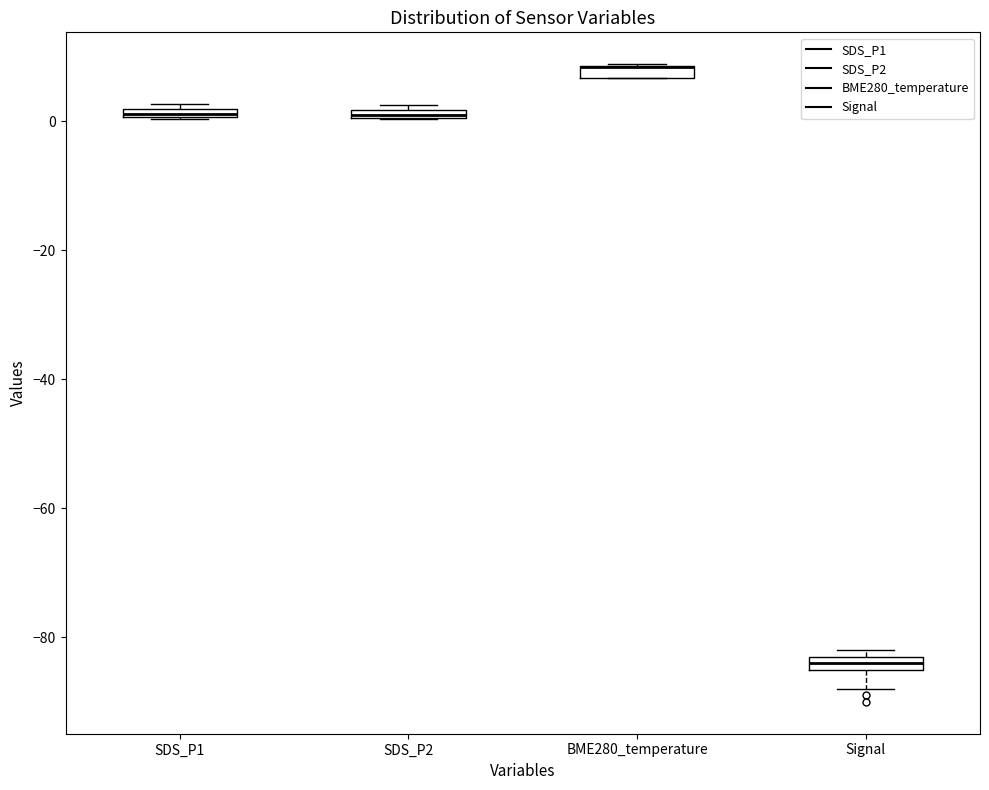

Where is the upper edge of the box for SDS_P2 on the y-axis? The values are not printed on the chart, so give them approximately, as read against the axis.

2